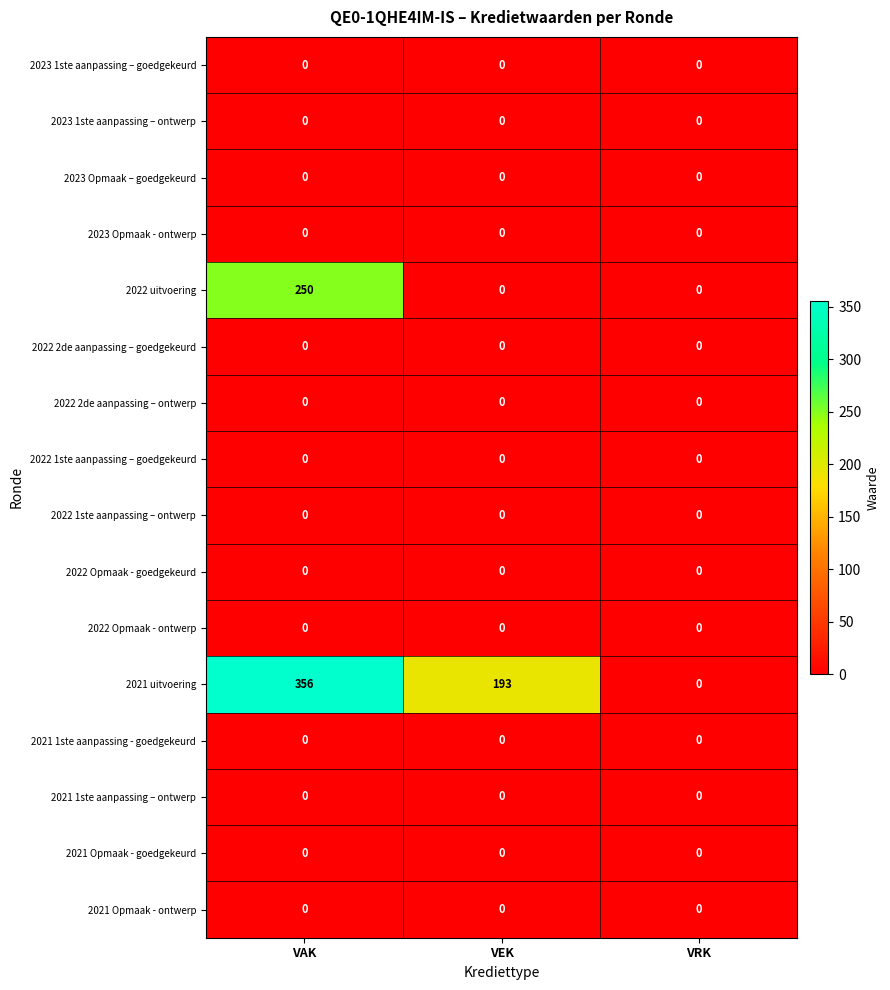

How many values in 2022 uitvoering are above zero?

1